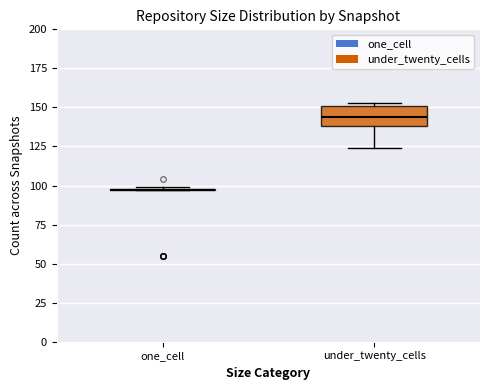

Reading left to right, transcribe this box plot: for each box, give where its median line is, the range the box spans, and where its two whiskers end, as read against the y-axis. The values are not printed on the chart, so give them approximately, as read against the axis.

one_cell: box collapsed to a line at 95, whiskers 95 to 100
under_twenty_cells: median 145, box 140 to 150, whiskers 125 to 155